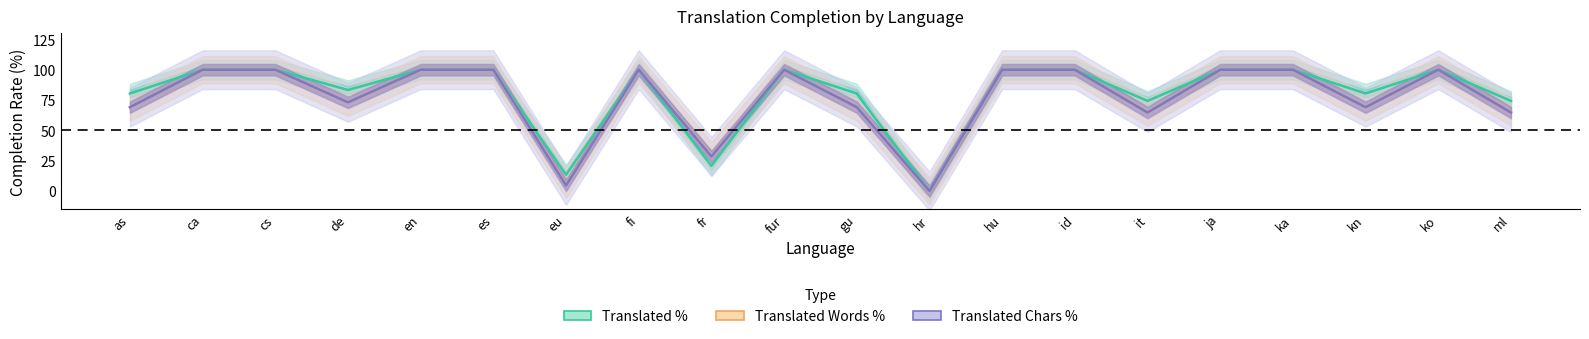

Rank the series by their maximum value, from lowest to highest.

translated_percent, translated_words_percent, translated_chars_percent